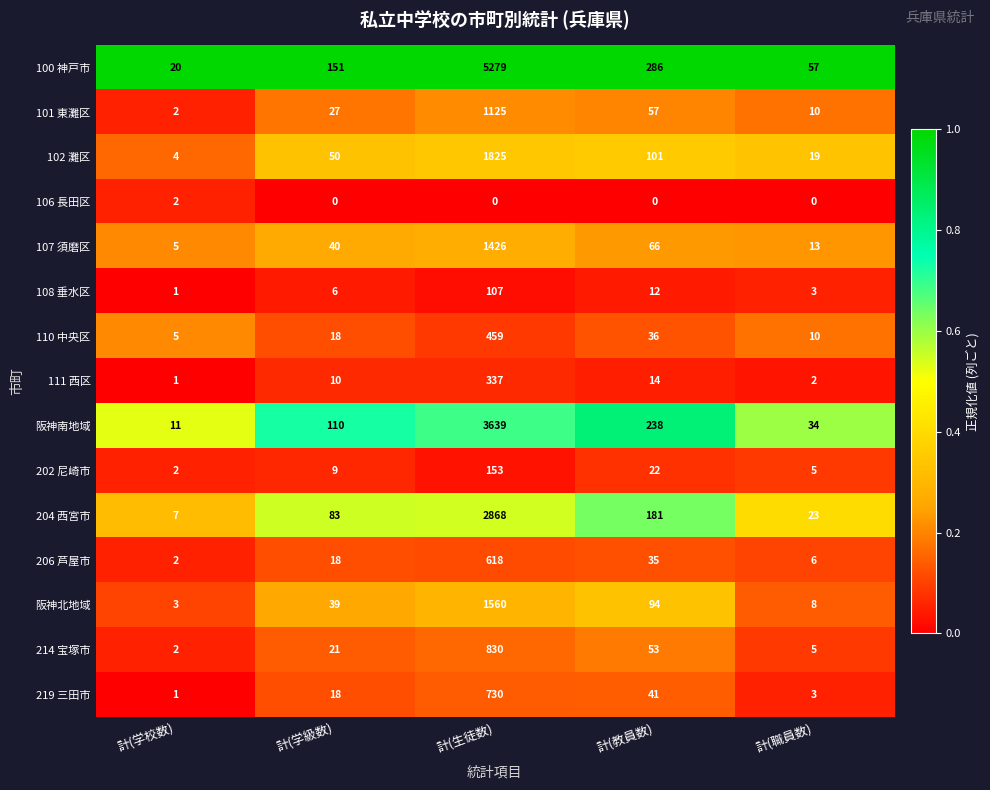

True or false: 202 尼崎市 has a value of 153 at 計(生徒数).

True